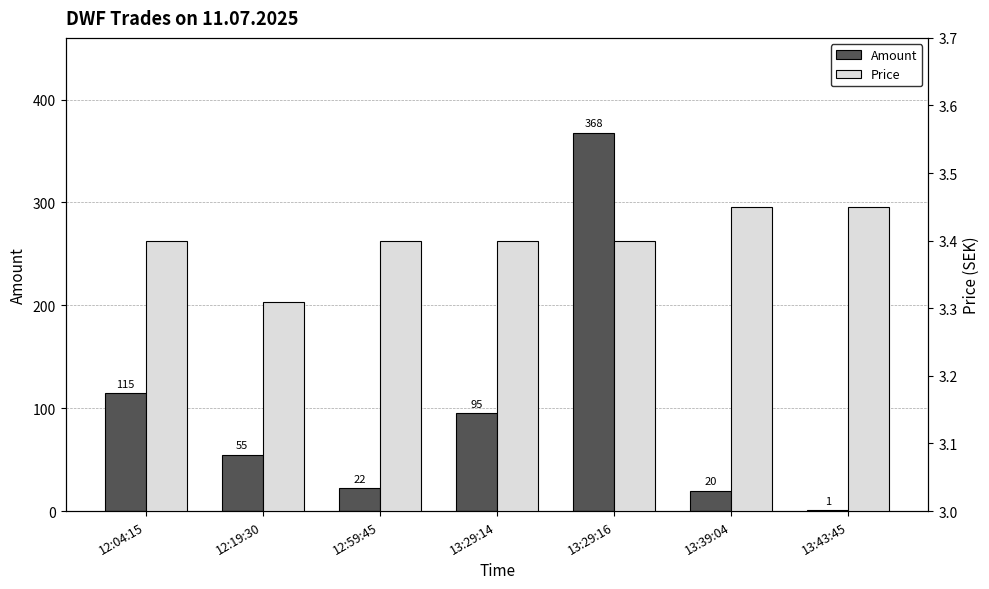

Reading right to left, transcribe all the data shown in this chart.

Amount: 13:43:45=1.0	13:39:04=20.0	13:29:16=368.0	13:29:14=95.0	12:59:45=22.0	12:19:30=55.0	12:04:15=115.0
Price: 13:43:45=3.5	13:39:04=3.5	13:29:16=3.4	13:29:14=3.4	12:59:45=3.4	12:19:30=3.3	12:04:15=3.4